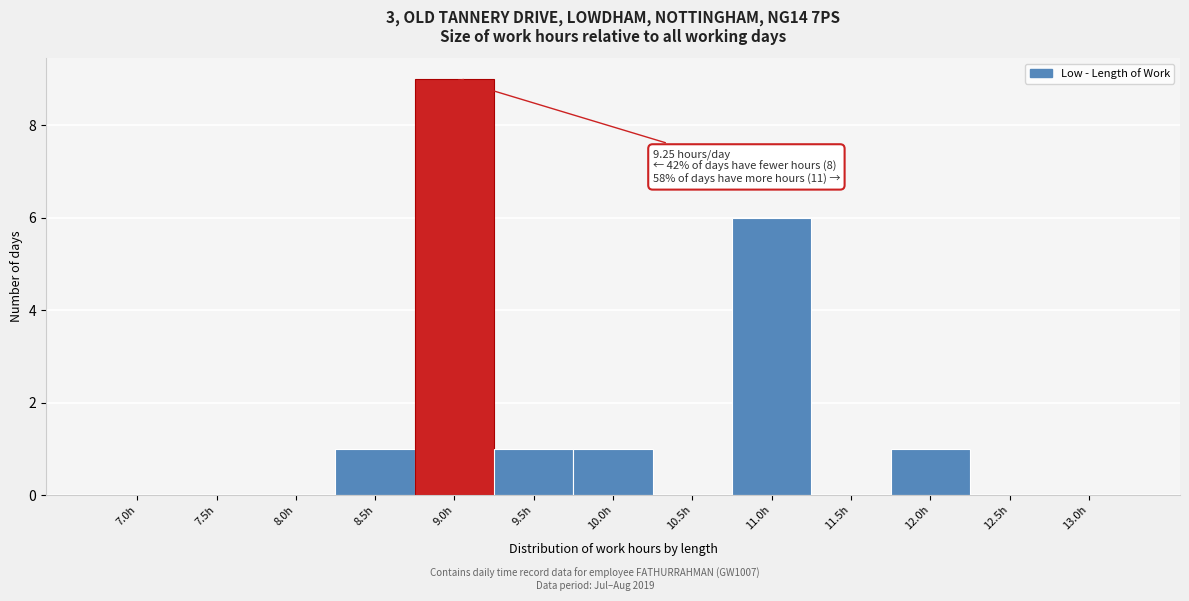

Reading left to right, what are all the values shown in this chart?

7.0h=0	7.5h=0	8.0h=0	8.5h=1	9.0h=9	9.5h=1	10.0h=1	10.5h=0	11.0h=6	11.5h=0	12.0h=1	12.5h=0	13.0h=0